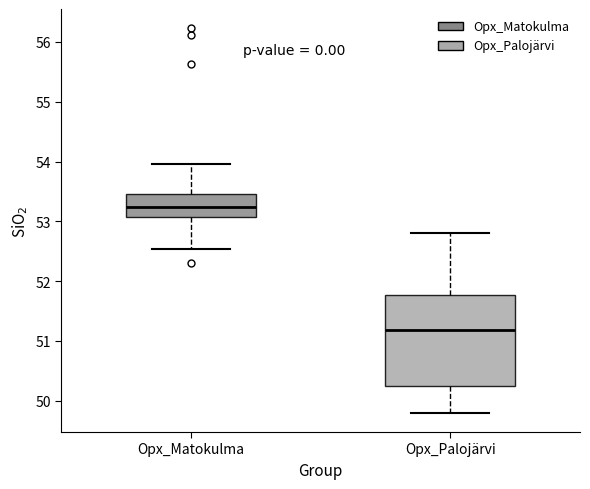

Reading left to right, read every box against the y-axis: the position of its median line, the range the box covers, and the ends of its whiskers. The values are not printed on the chart, so give them approximately, as read against the axis.

Opx_Matokulma: median 53.2, box 53.1 to 53.5, whiskers 52.5 to 54.0
Opx_Palojärvi: median 51.2, box 50.3 to 51.8, whiskers 49.8 to 52.8